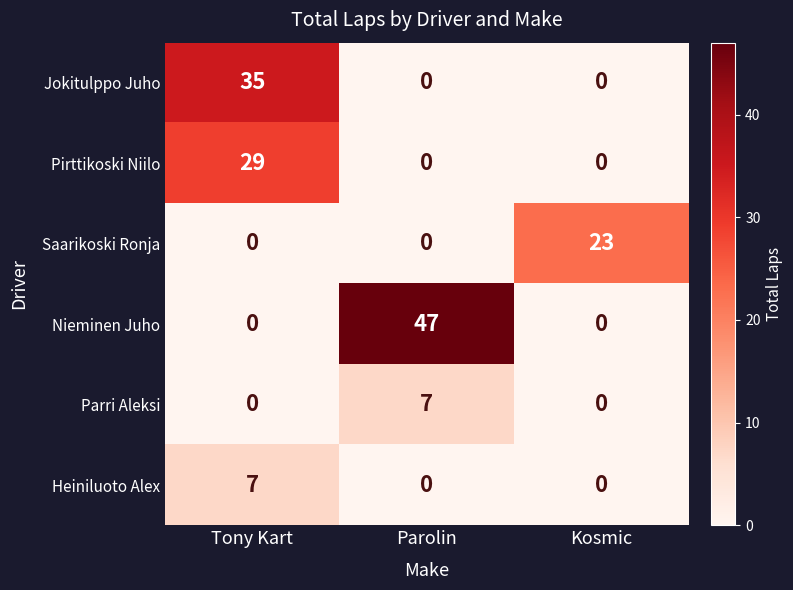

Which series has the widest spread of values?

Nieminen Juho